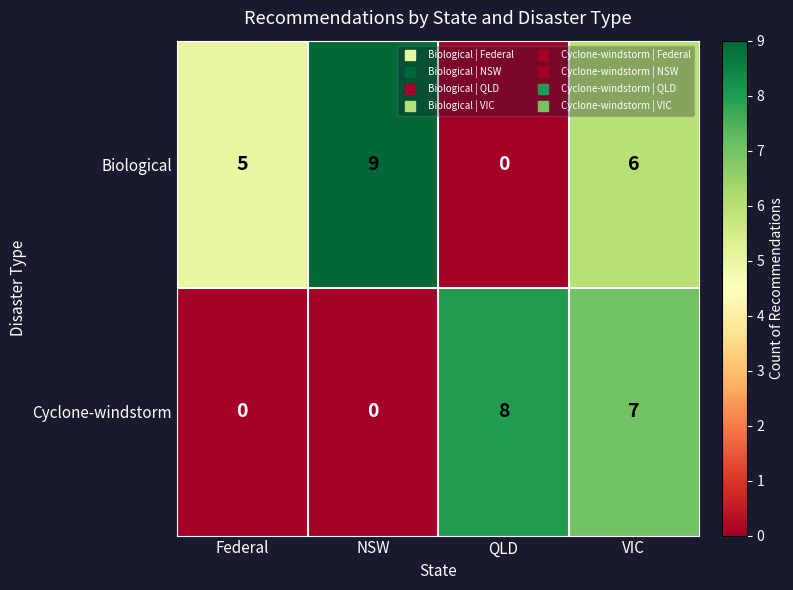

What is the difference between the highest and lowest values at VIC?

1